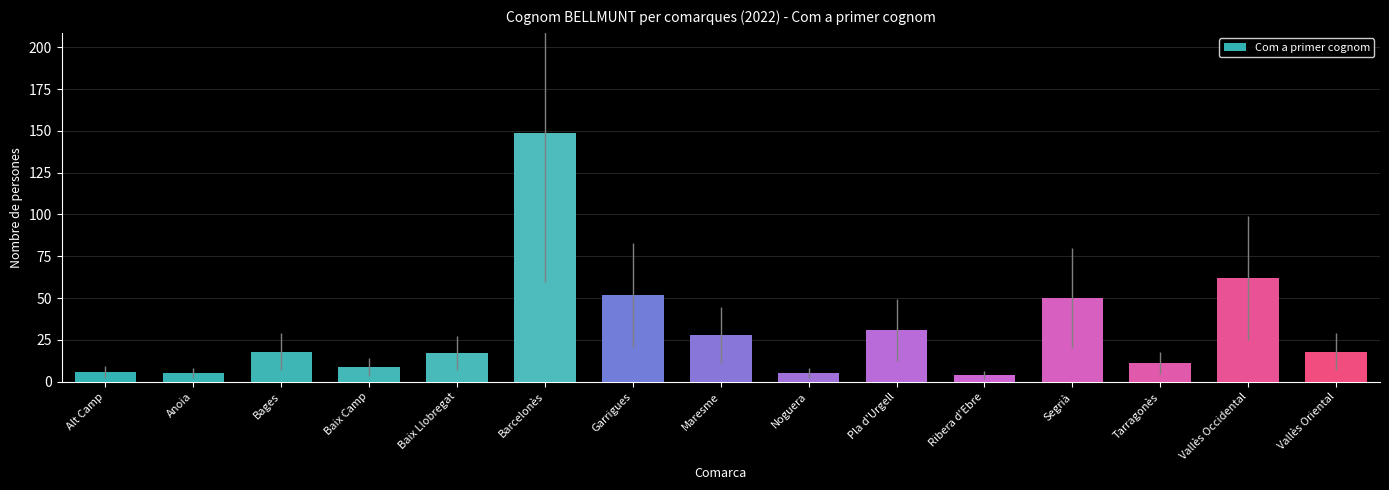

Reading right to left, transcribe all the data shown in this chart.

Vallès Oriental=18	Vallès Occidental=62	Tarragonès=11	Segrià=50	Ribera d'Ebre=4	Pla d'Urgell=31	Noguera=5	Maresme=28	Garrigues=52	Barcelonès=149	Baix Llobregat=17	Baix Camp=9	Bages=18	Anoia=5	Alt Camp=6